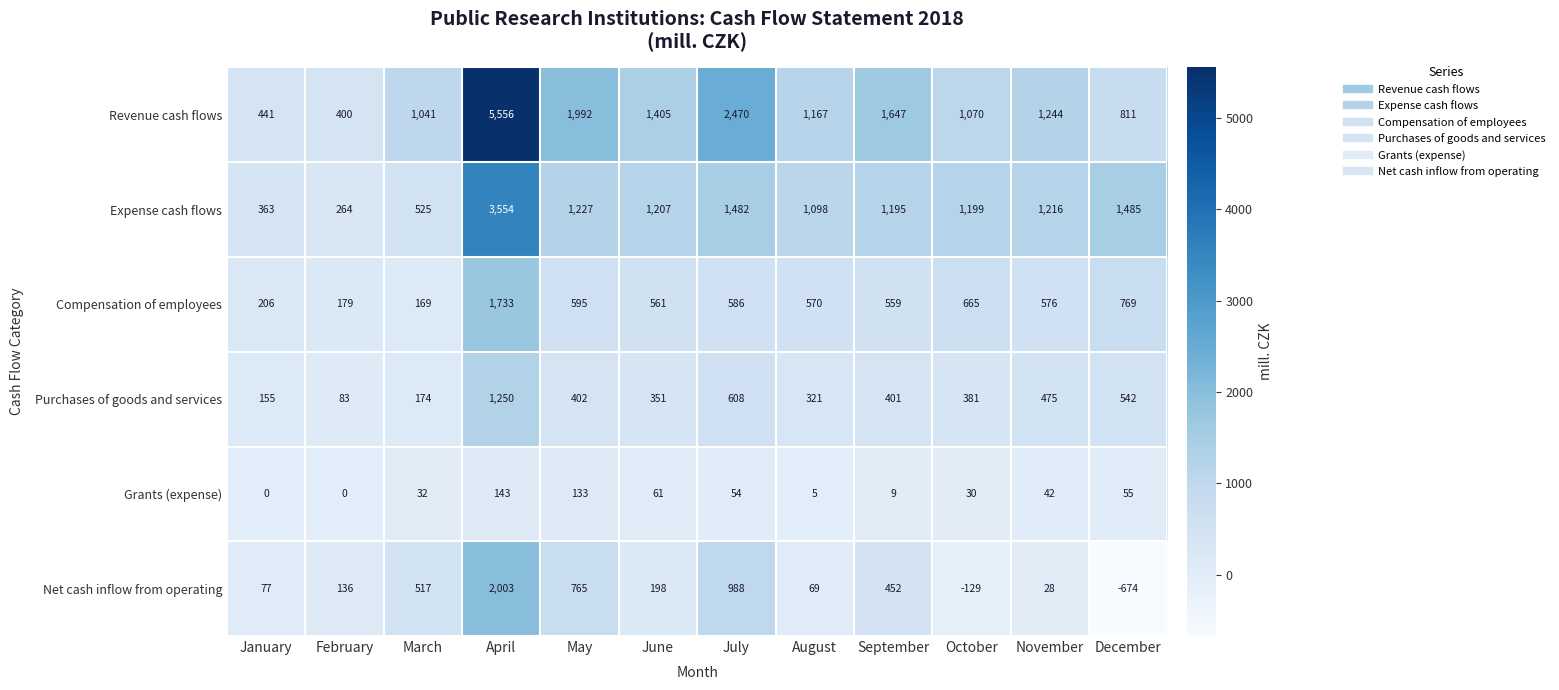

Which label corresponds to the largest value in the chart?

April